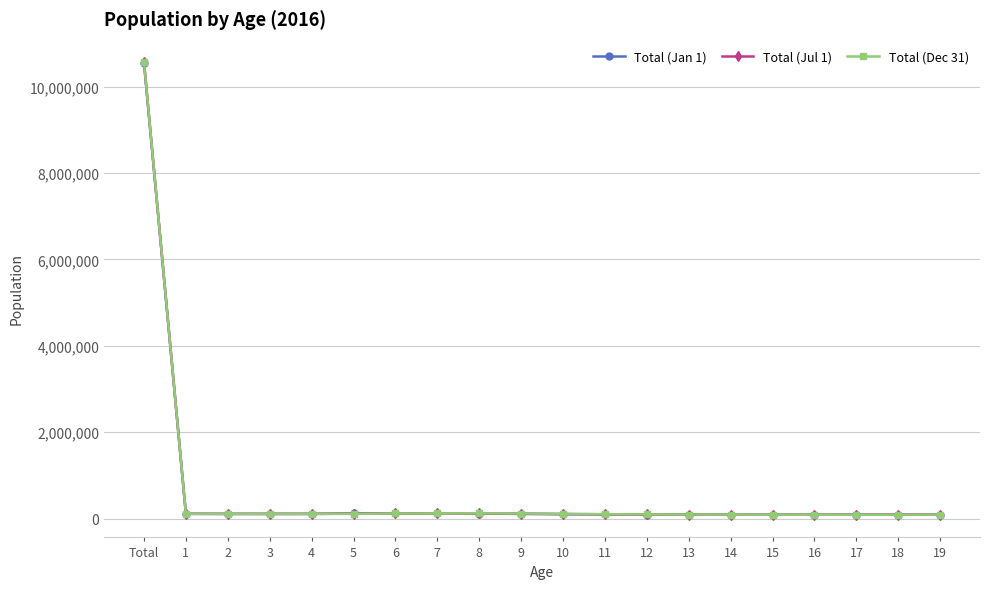

What is the difference between the highest and lowest values at 5?

10030